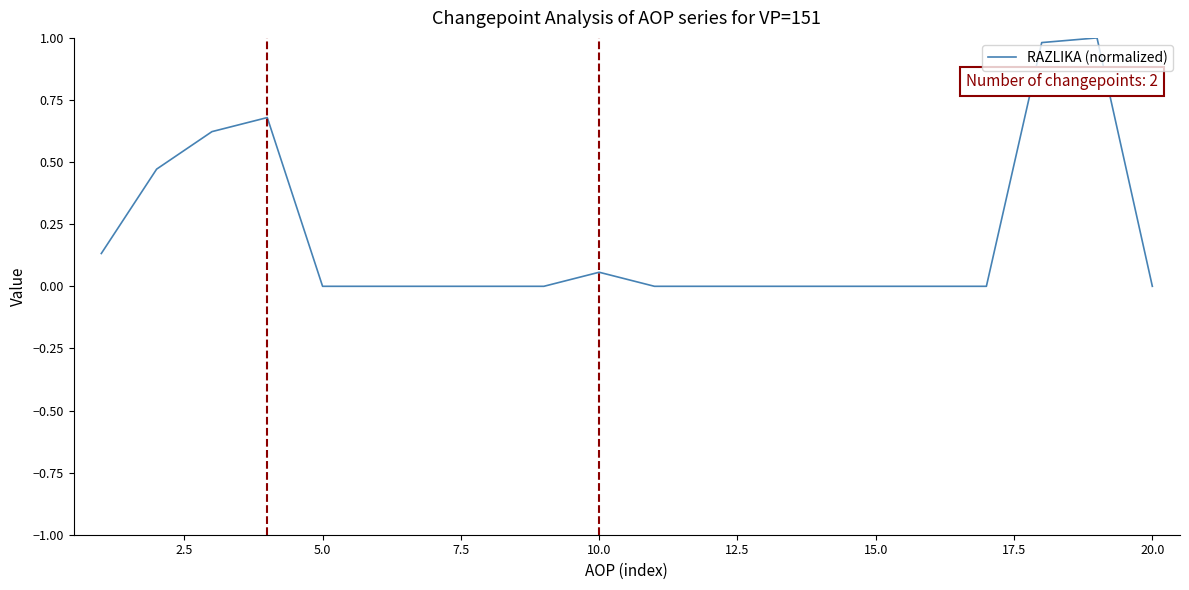

What is the difference between the maximum and minimum values?

1.0